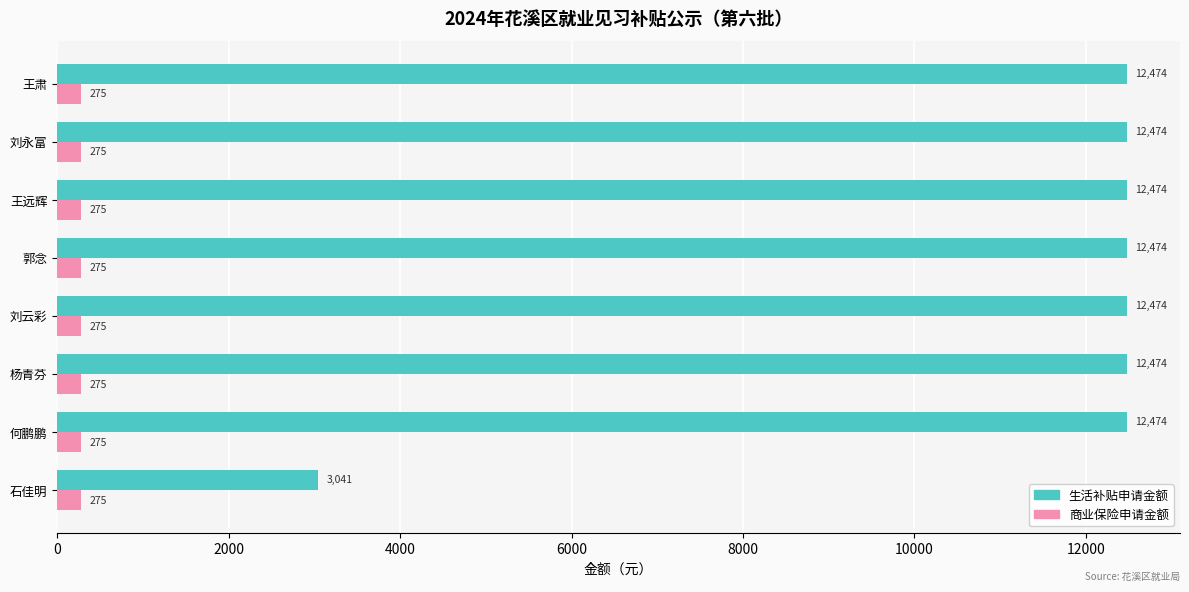

The 商业保险申请金额 series shows 275.0 at 刘永富. True or false?

True